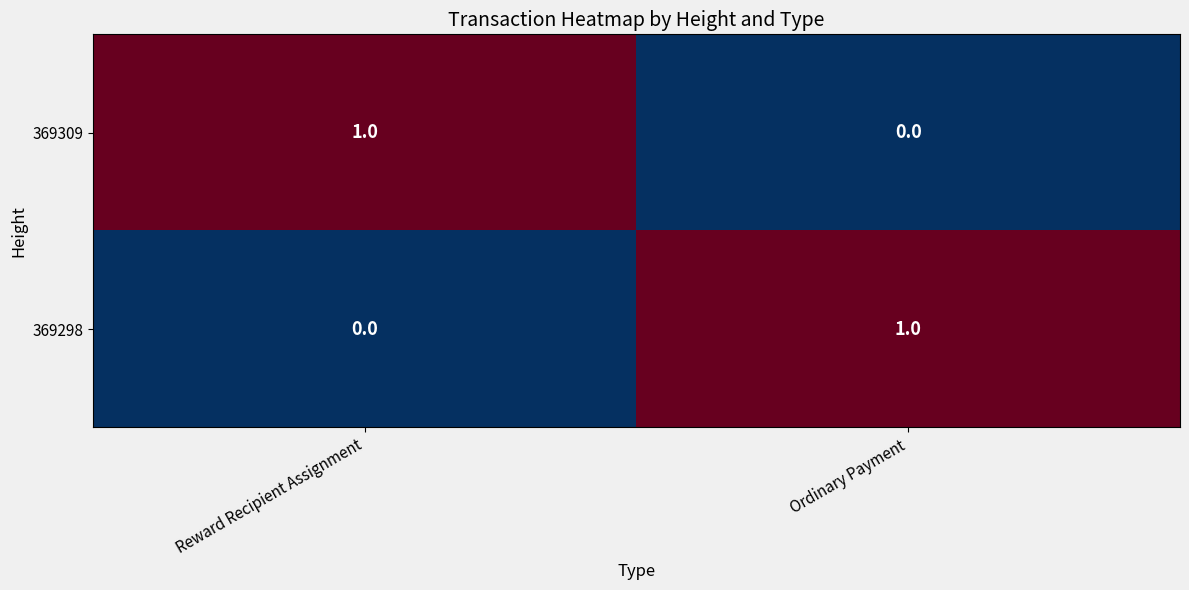

How many values in 369309 are above zero?

1